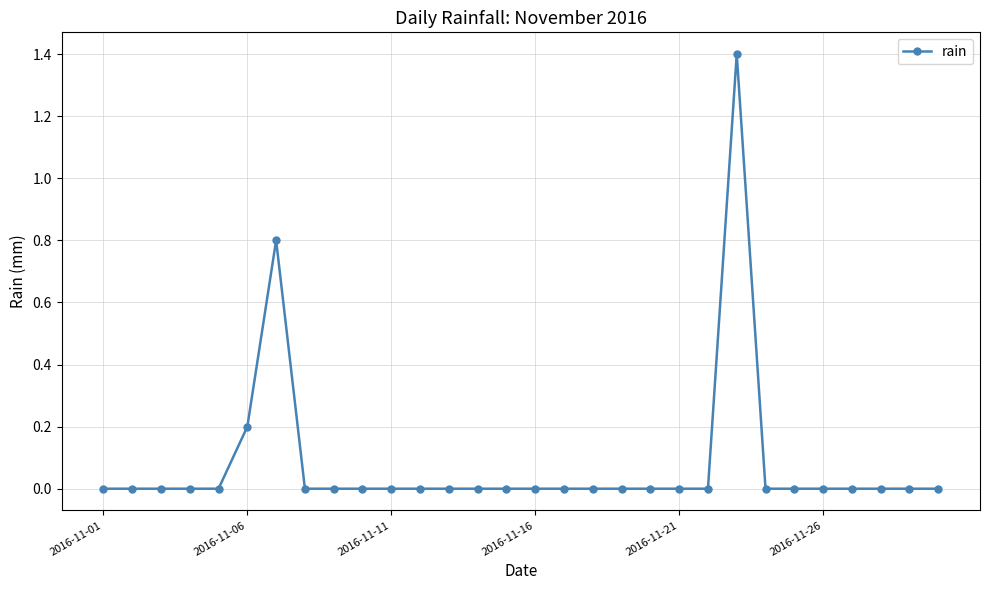

Reading right to left, extract all data points from this chart.

0.0	0.0	0.0	0.0	0.0	0.0	0.0	1.4	0.0	0.0	0.0	0.0	0.0	0.0	0.0	0.0	0.0	0.0	0.0	0.0	0.0	0.0	0.0	0.8	0.2	0.0	0.0	0.0	0.0	0.0